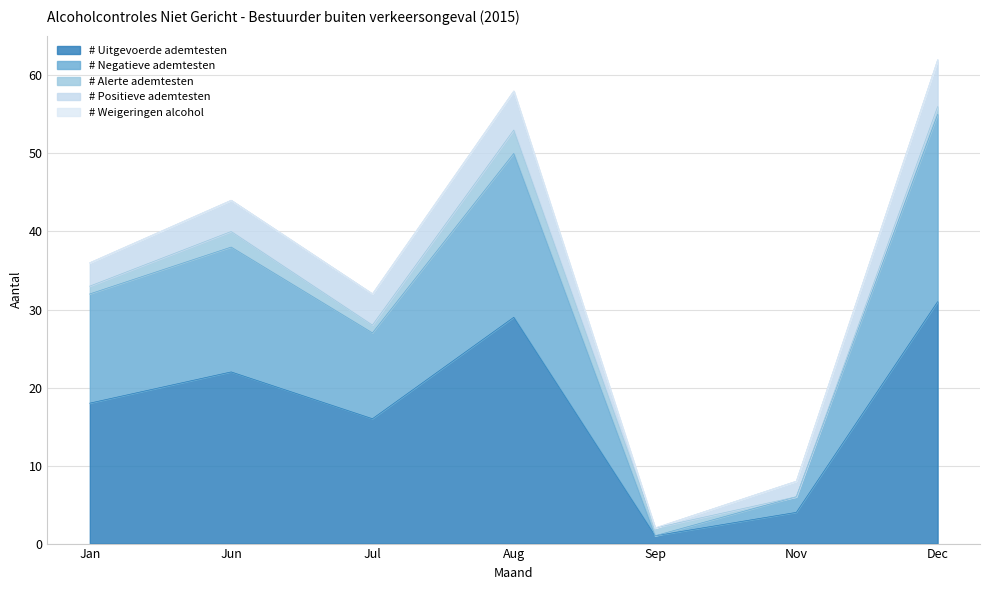

Which category has the highest value across all series?

Dec